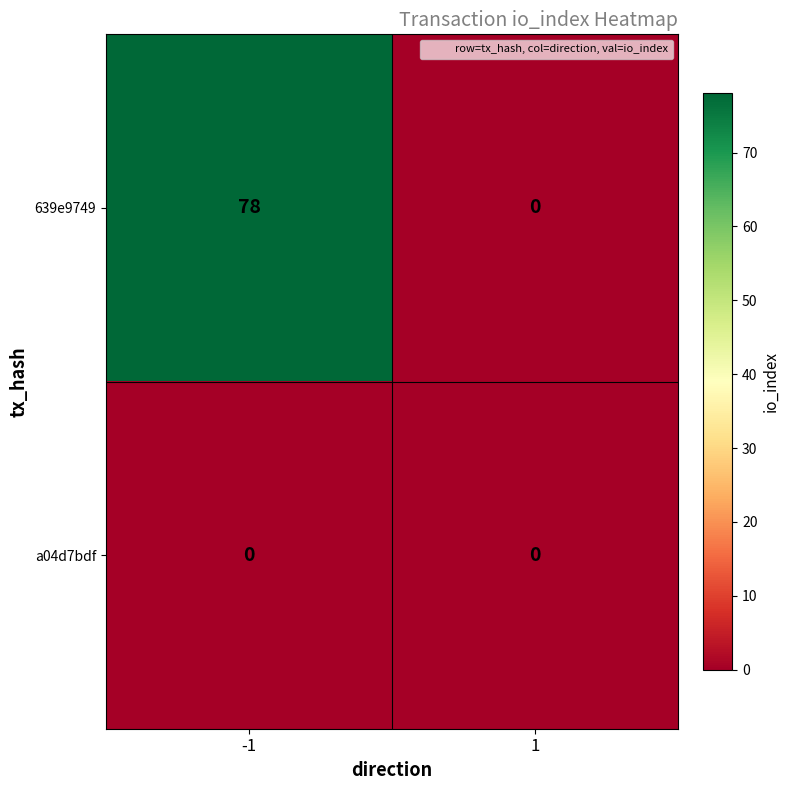

Count the number of categories in the chart.

2